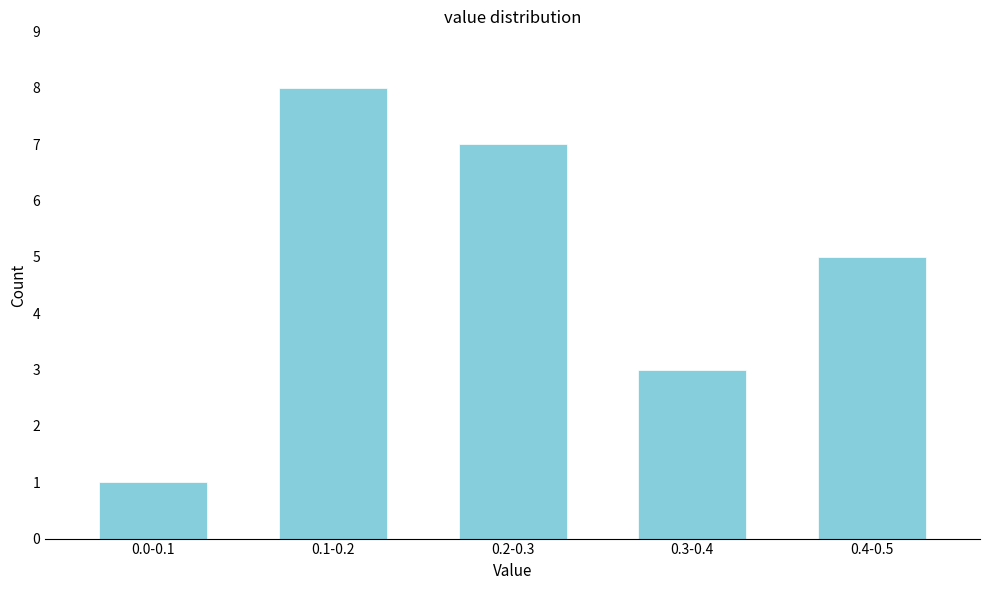

Reading left to right, list all the values displayed in this chart.

0.0-0.1=1	0.1-0.2=8	0.2-0.3=7	0.3-0.4=3	0.4-0.5=5